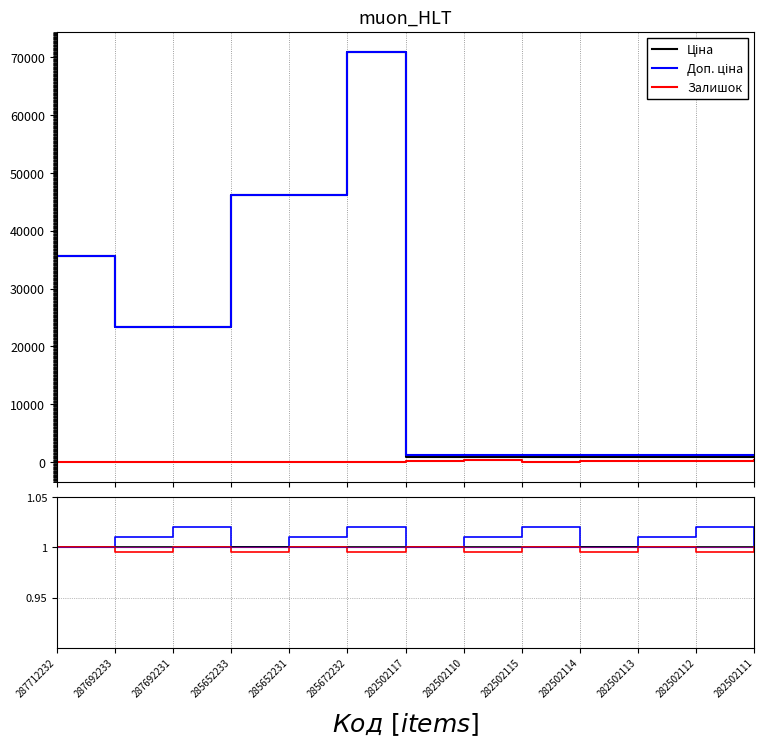

Between 287692231 and 282502113, which series saw the biggest shift?

Ціна